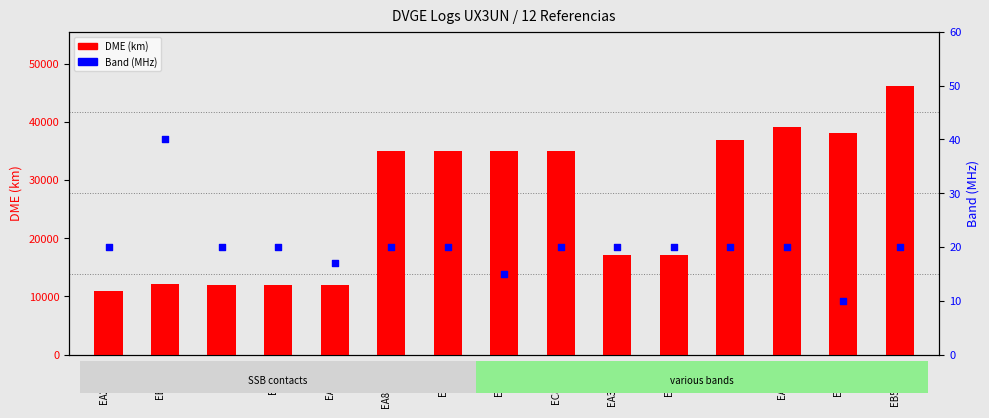

At which category is the sum across all series the highest?

EB5HRX/P